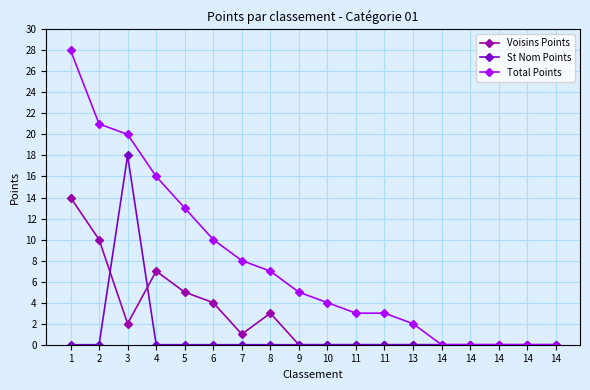

How many lines are shown in the chart?

3